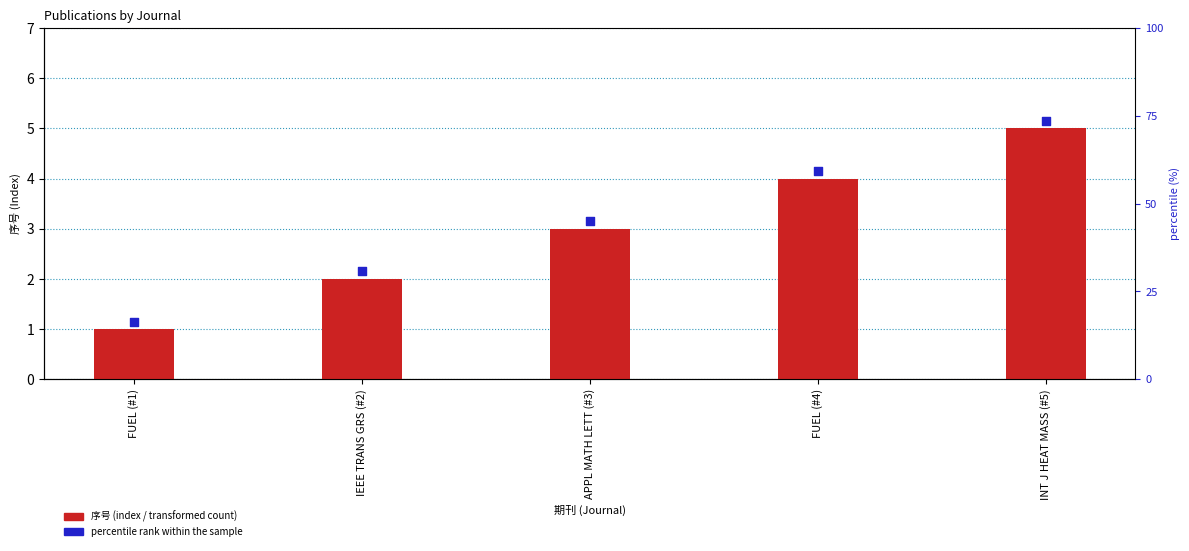

Which series has the largest Y range (max minus min)?

序号 (index / transformed count)